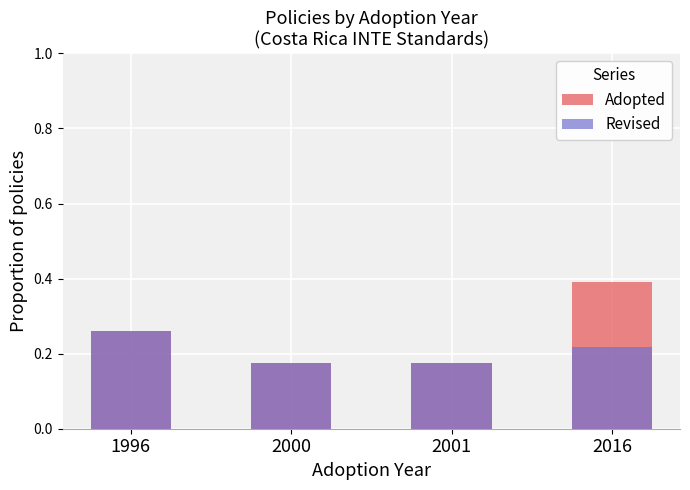

Is the value of Adopted at 1996 greater than the value of Revised at 1996?

No